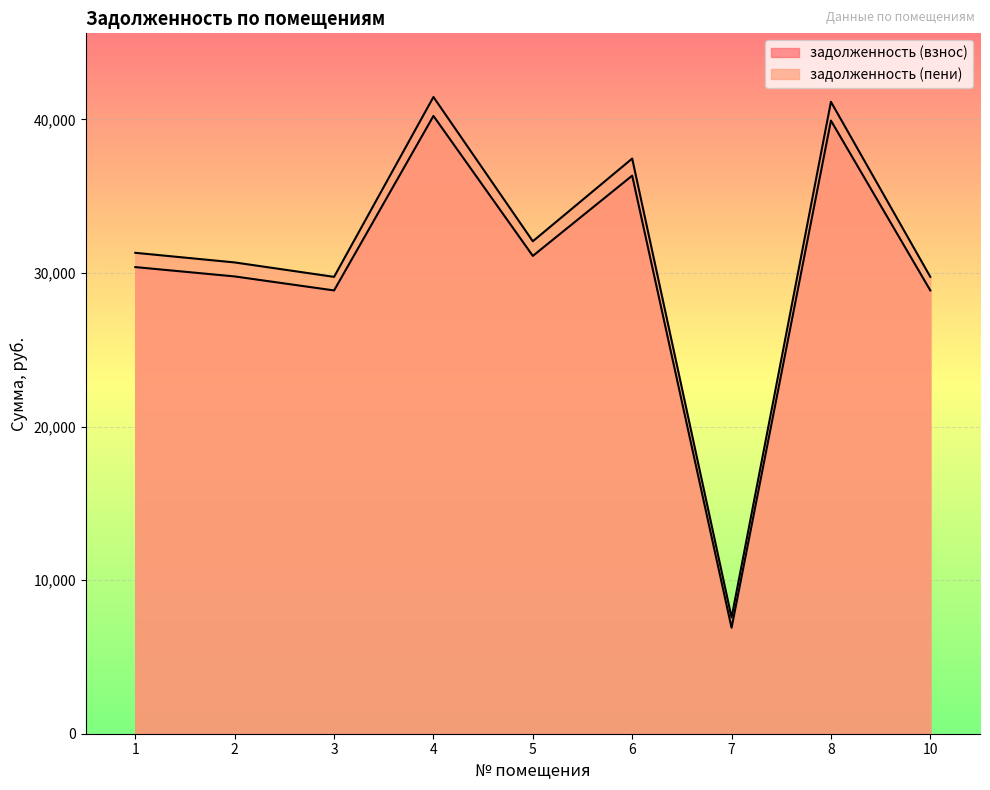

The value of задолженность (взнос) at 3 is 47702.3. True or false?

False